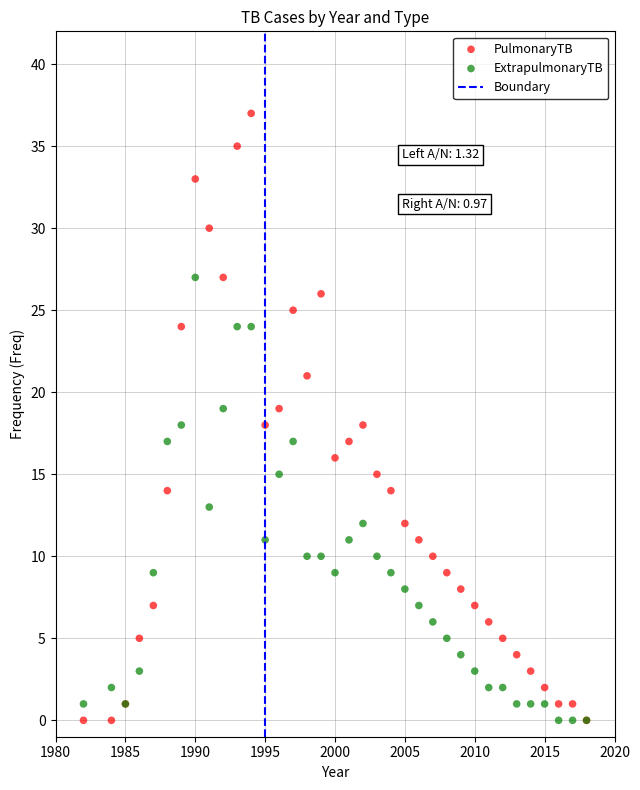

Which series has the largest Y range (max minus min)?

PulmonaryTB